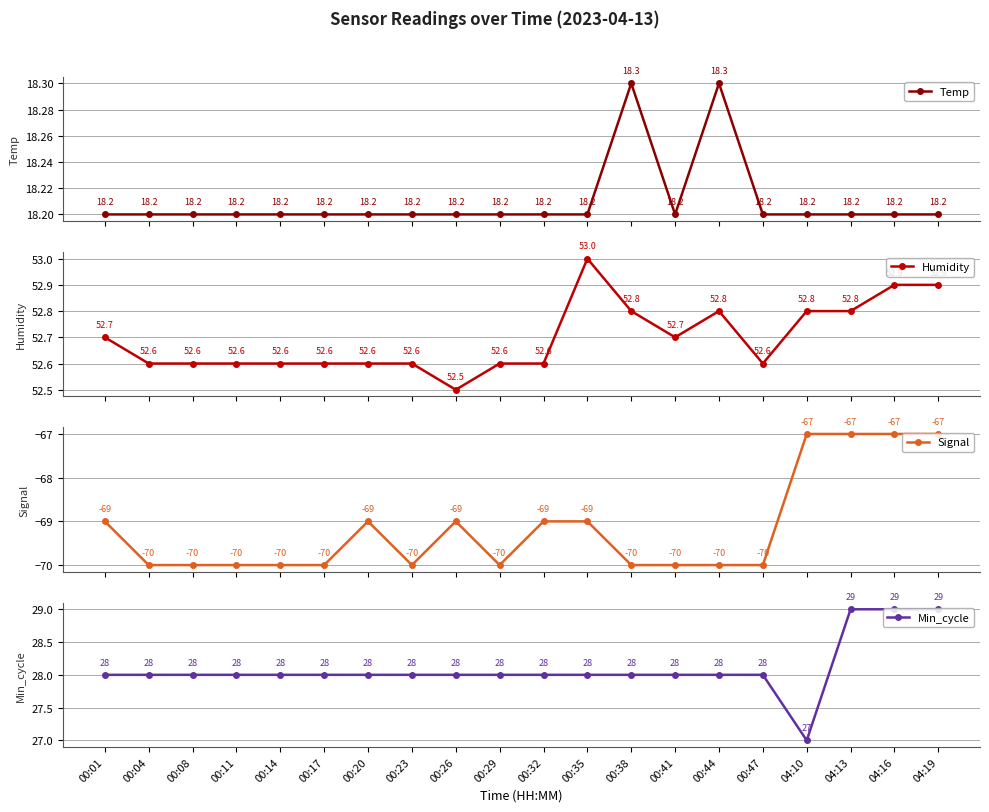

What value does the Temp series have at 04:13?

18.2